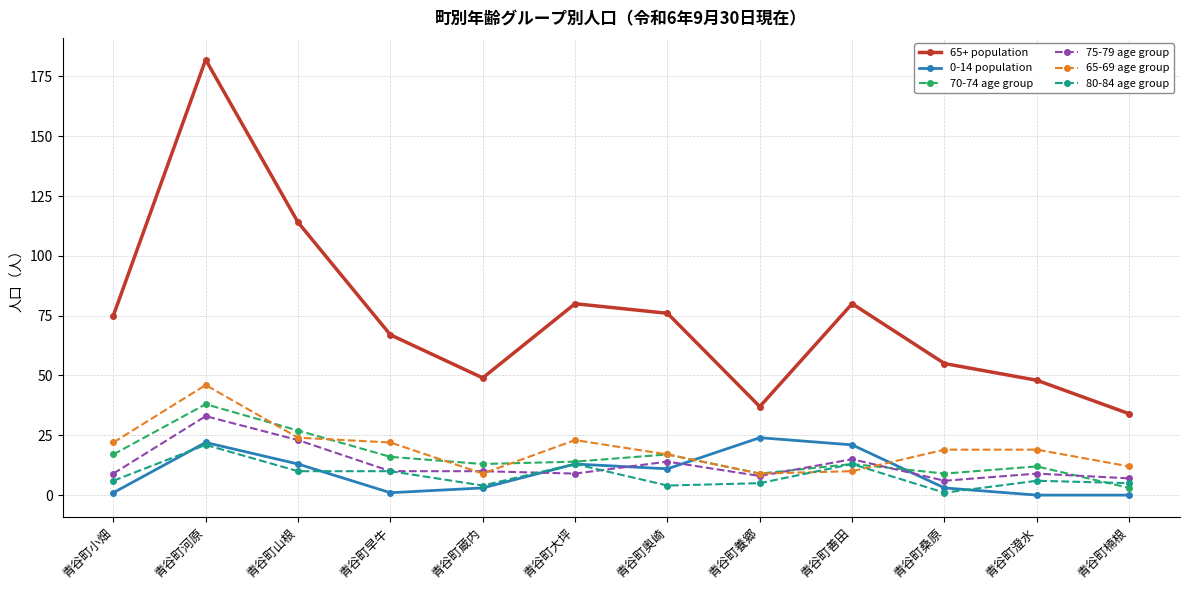

What position from the left is 青谷町早牛?

4